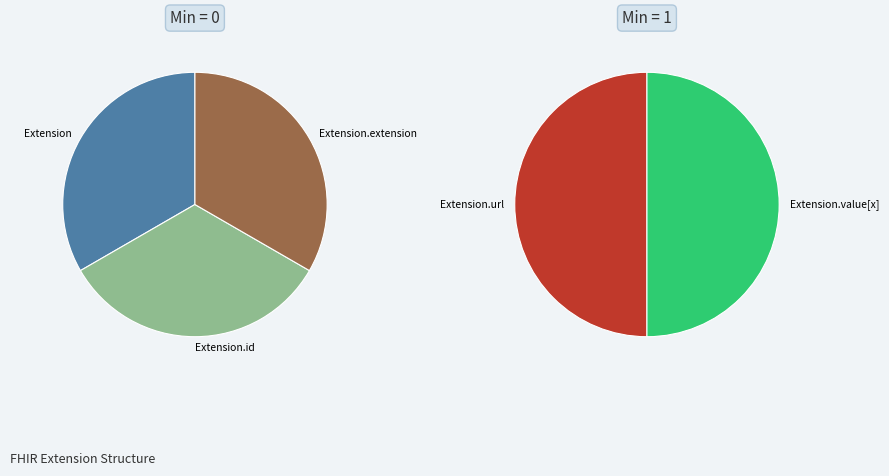

Between Extension.extension and Extension.value[x], which is larger?

Extension.value[x]